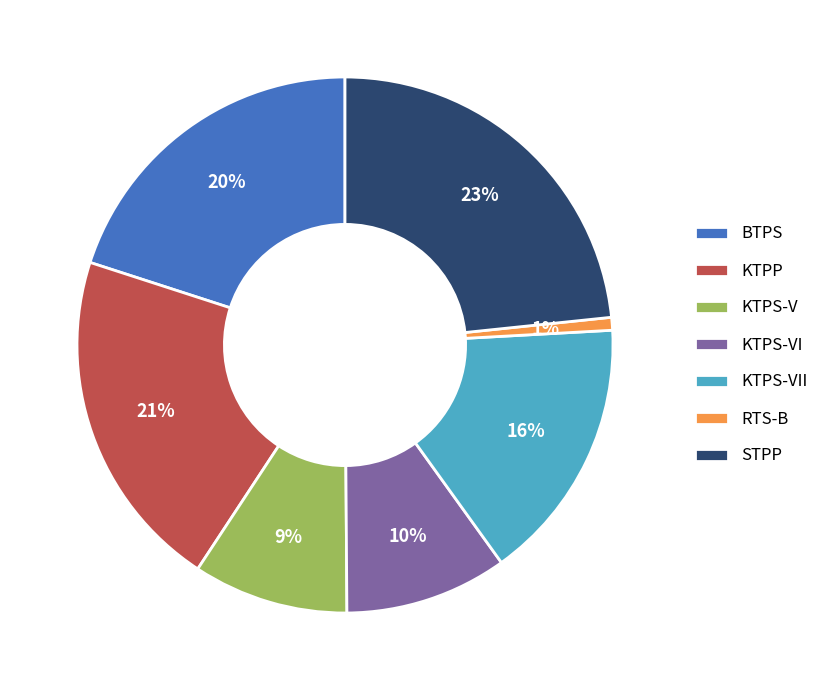

Approximately how many times larger is the value at BTPS compared to STPP?

0.9